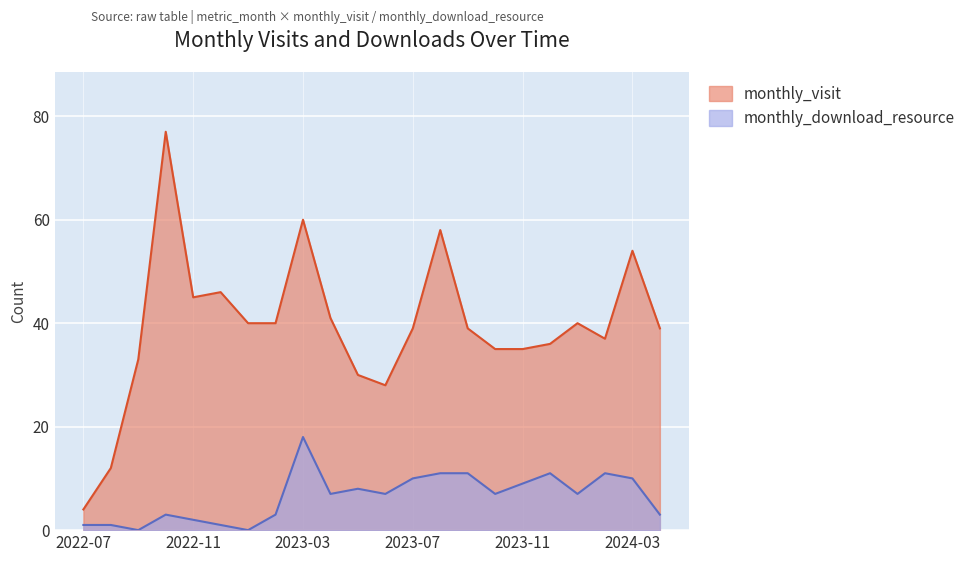

At which label does monthly_download_resource first exceed 7?

2023-03